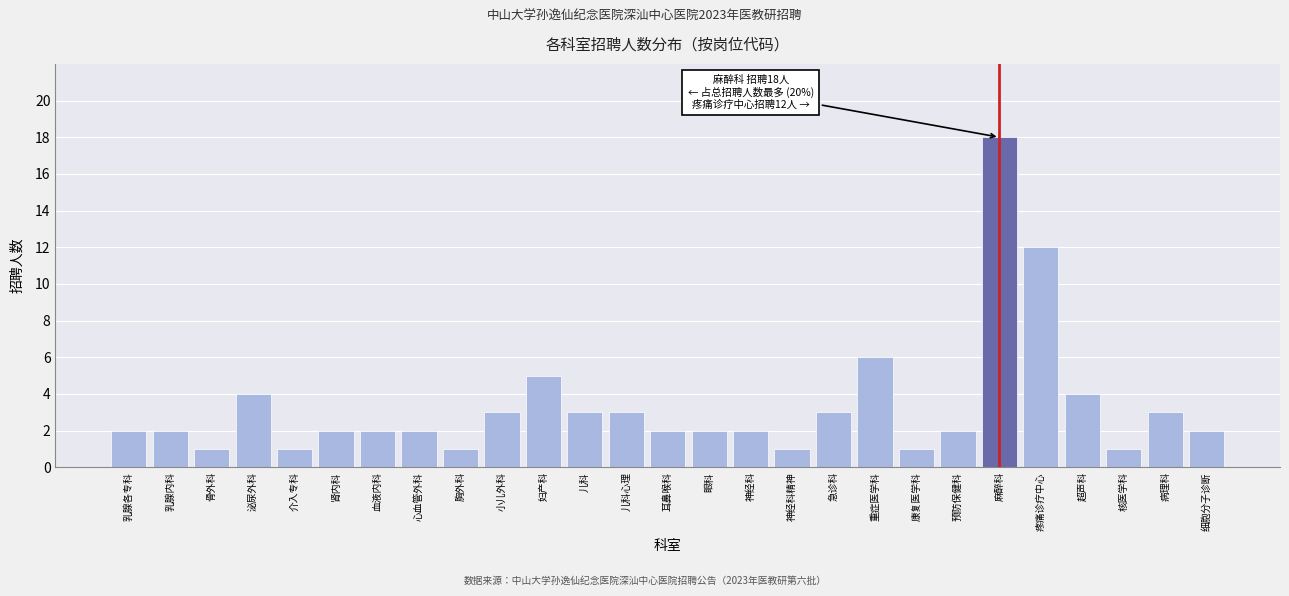

Reading left to right, transcribe all the data shown in this chart.

乳腺各专科=2	乳腺内科=2	骨外科=1	泌尿外科=4	介入专科=1	肾内科=2	血液内科=2	心血管外科=2	胸外科=1	小儿外科=3	妇产科=5	儿科=3	儿科心理=3	耳鼻喉科=2	眼科=2	神经科=2	神经科精神=1	急诊科=3	重症医学科=6	康复医学科=1	预防保健科=2	麻醉科=18	疼痛诊疗中心=12	超声科=4	核医学科=1	病理科=3	细胞分子诊断=2